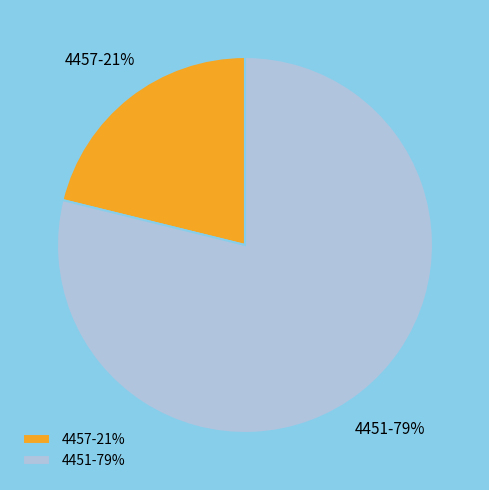

How many slices are in this pie chart?

2